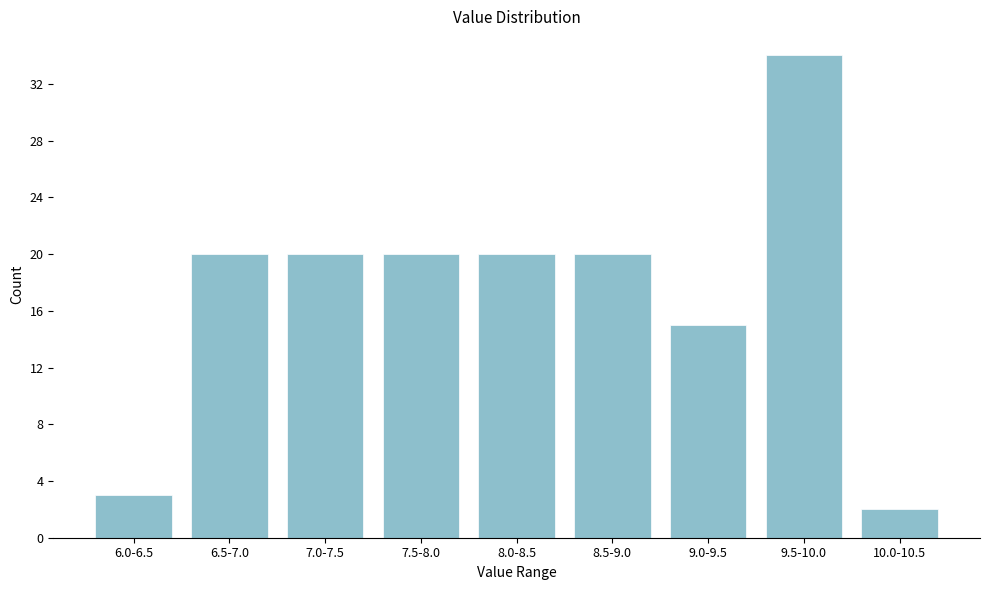

Reading left to right, what are all the values shown in this chart?

3	20	20	20	20	20	15	34	2